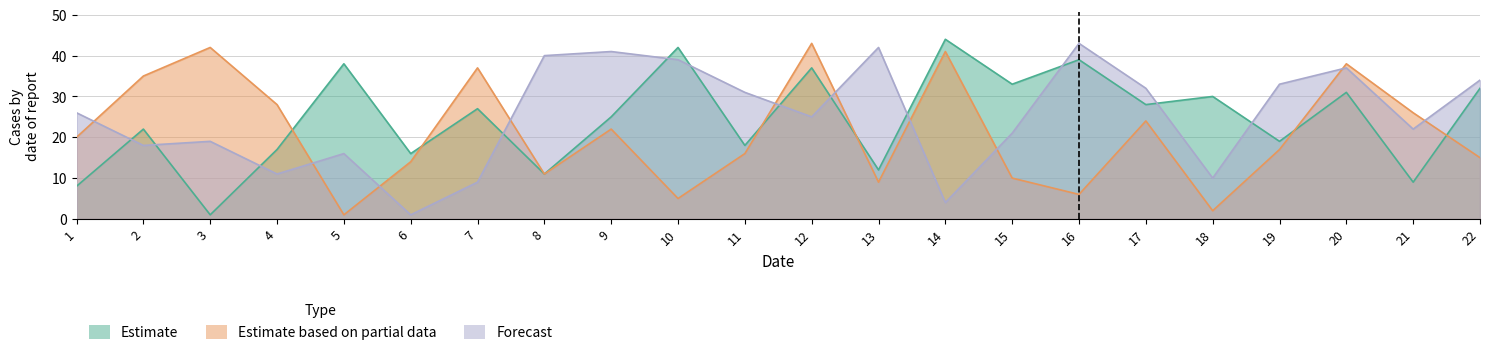

Rank the series by their maximum value, from lowest to highest.

Estimate based on partial data, Forecast, Estimate